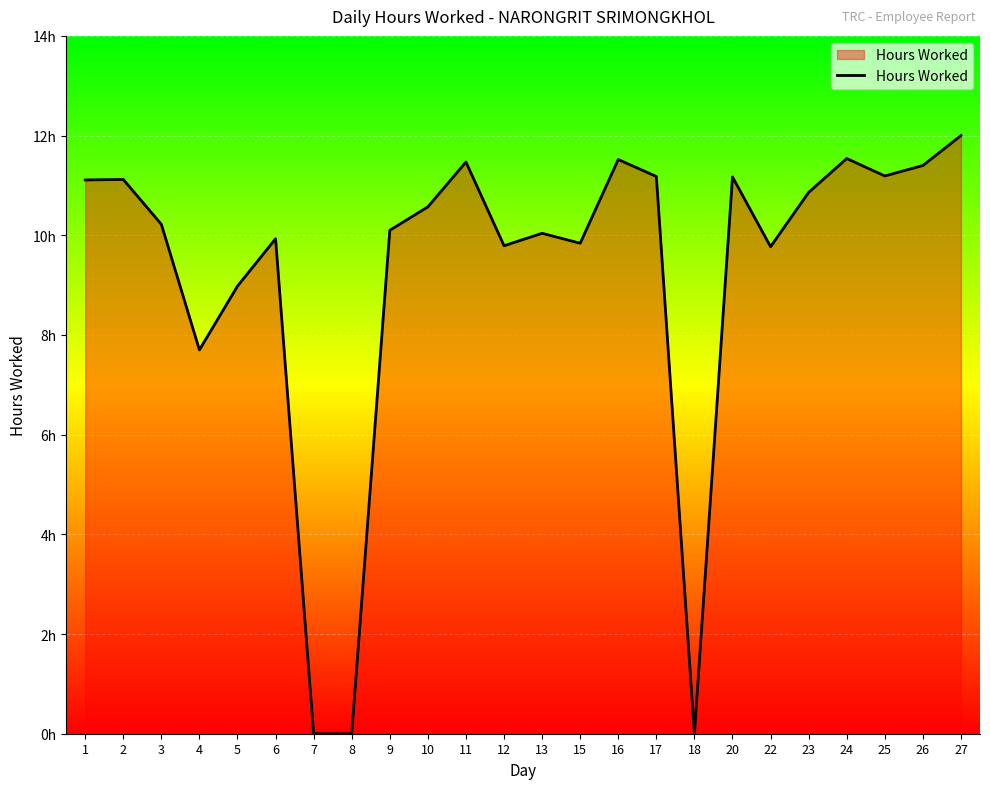

Rank the categories by value from lowest to highest.

7, 8, 18, 4, 5, 22, 12, 15, 6, 13, 9, 3, 10, 23, 1, 2, 20, 17, 25, 26, 11, 16, 24, 27